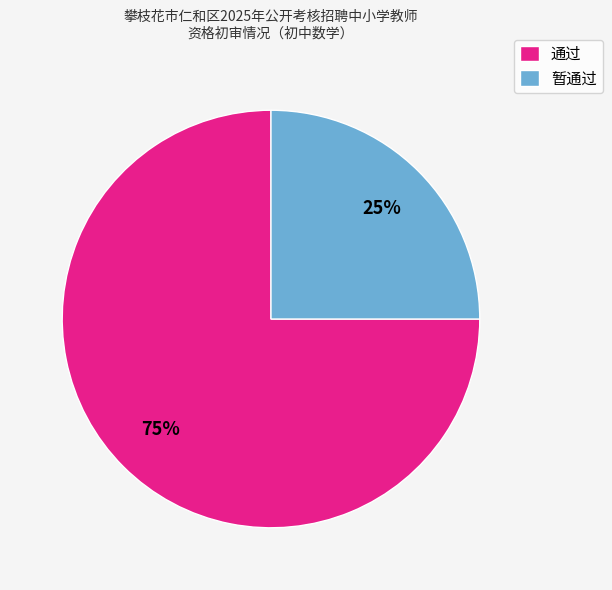

To the nearest percent, what is the average slice percentage?

50%